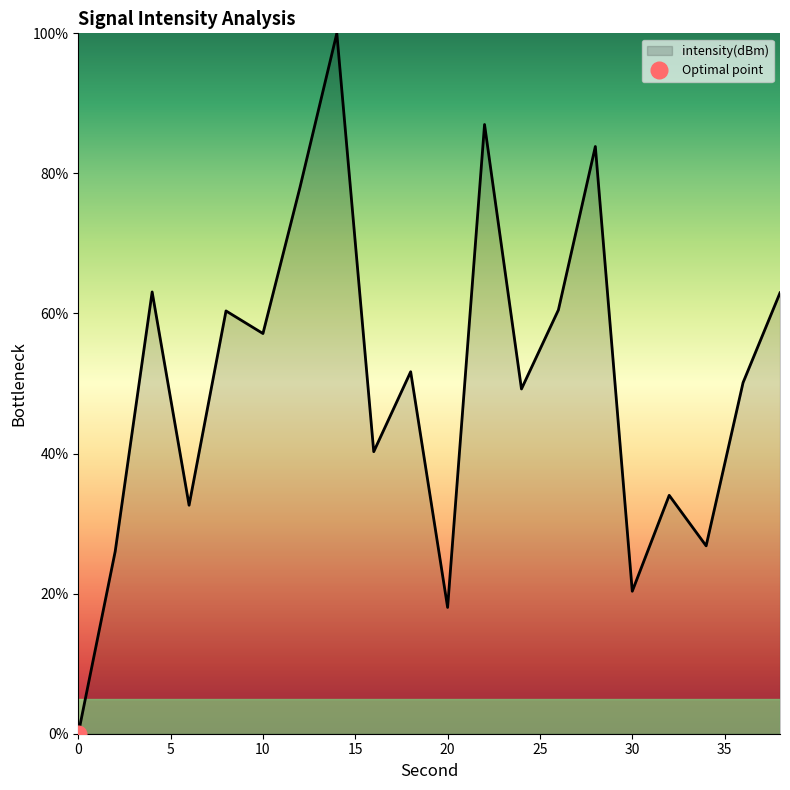

What value does the data have at 38?

62.9